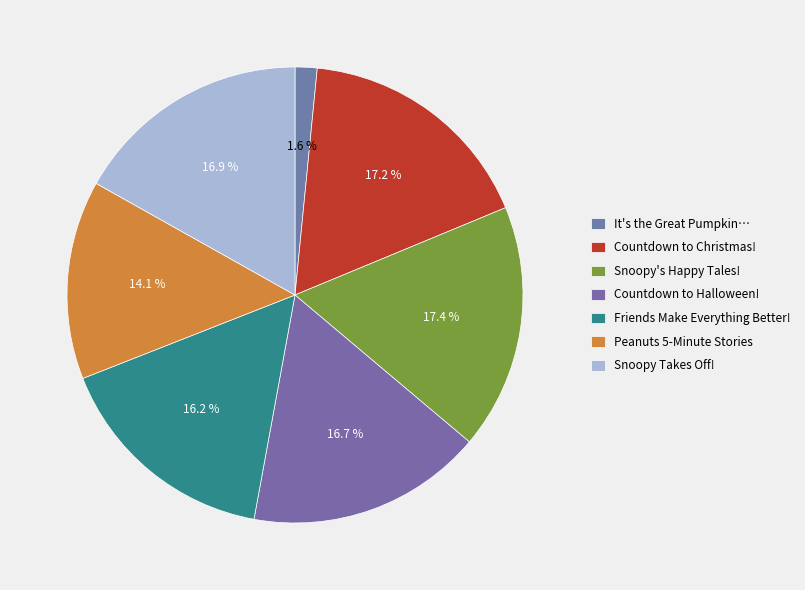

To the nearest percent, what is the combined percentage of Countdown to Christmas! and Snoopy Takes Off!?

34%